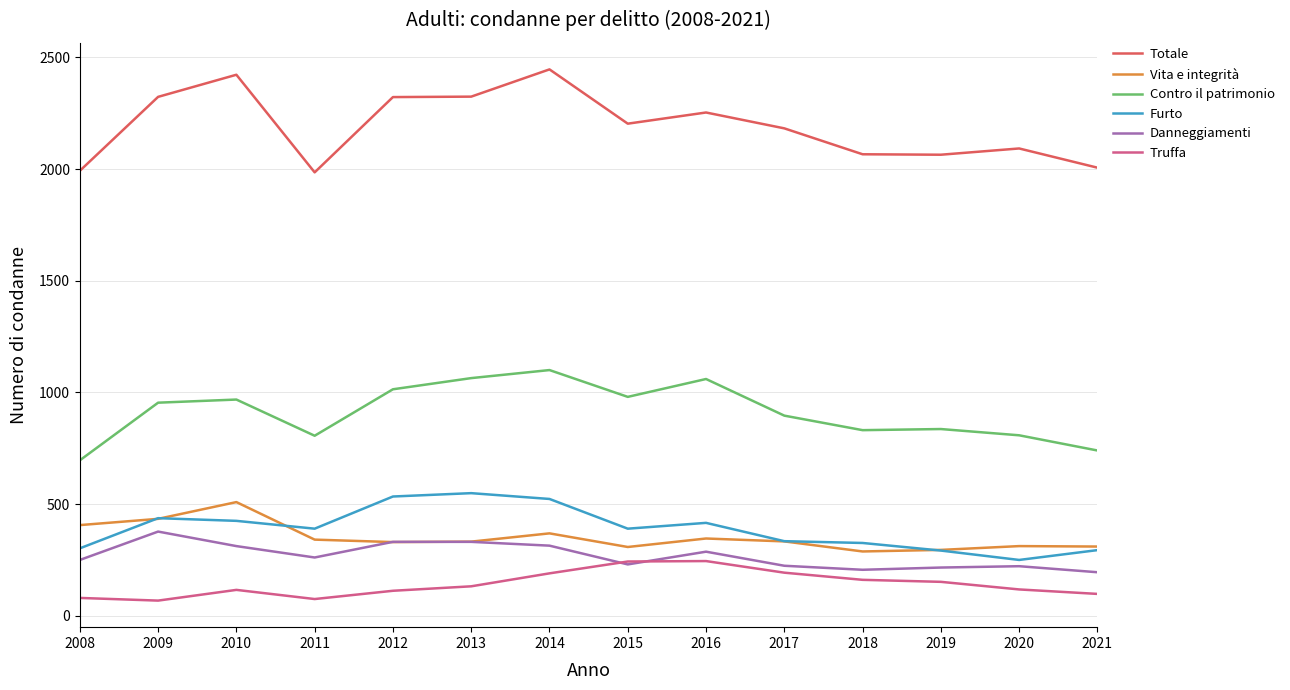

How many distinct data groups are displayed?

6